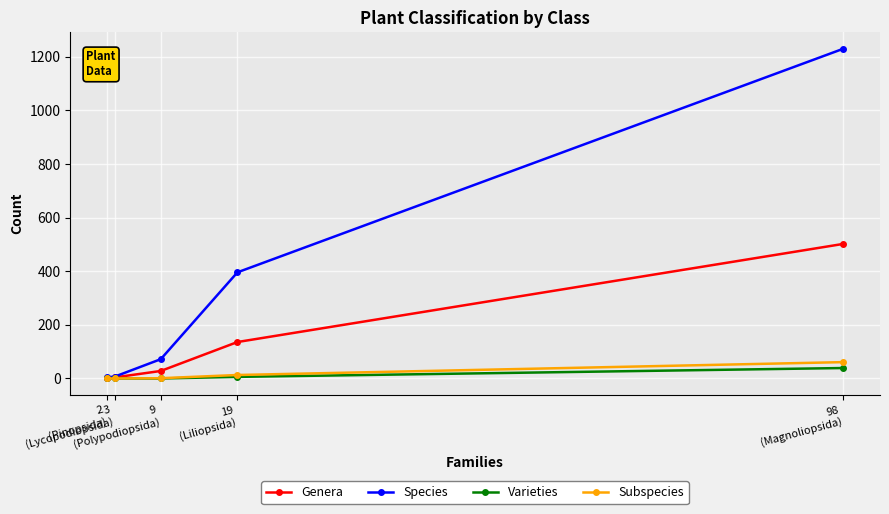

List the labels in order of Genera value, smallest first.

2
(Pinopsida), 3
(Lycopodiopsida), 9
(Polypodiopsida), 19
(Liliopsida), 98
(Magnoliopsida)